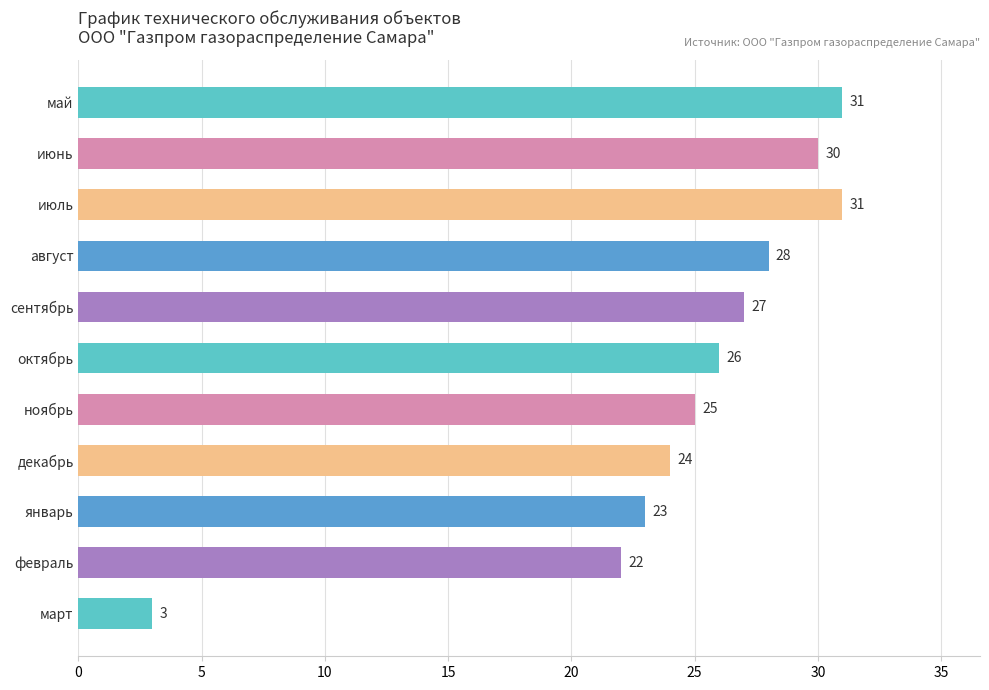

Reading top to bottom, transcribe all the data shown in this chart.

май=31	июнь=30	июль=31	август=28	сентябрь=27	октябрь=26	ноябрь=25	декабрь=24	январь=23	февраль=22	март=3